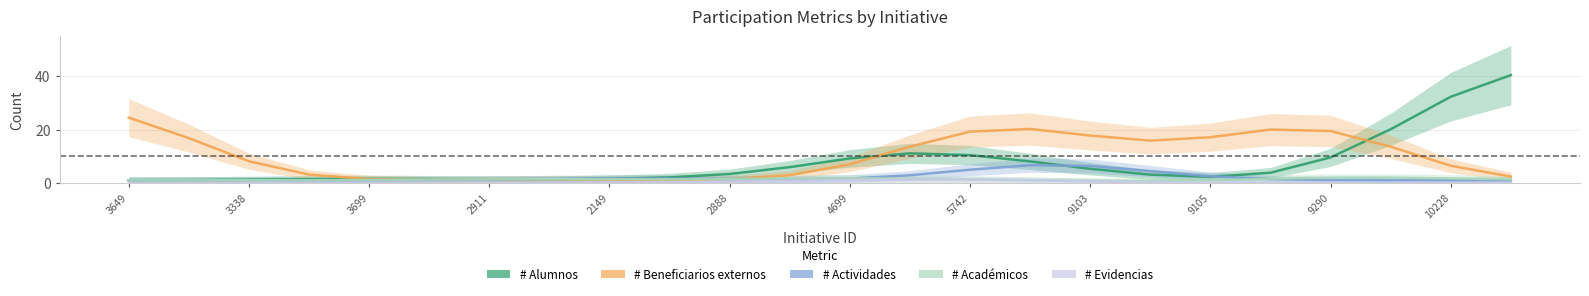

At 2888, list the series in order from smallest to largest.

# Evidencias, # Actividades, # Beneficiarios externos, # Académicos, # Alumnos